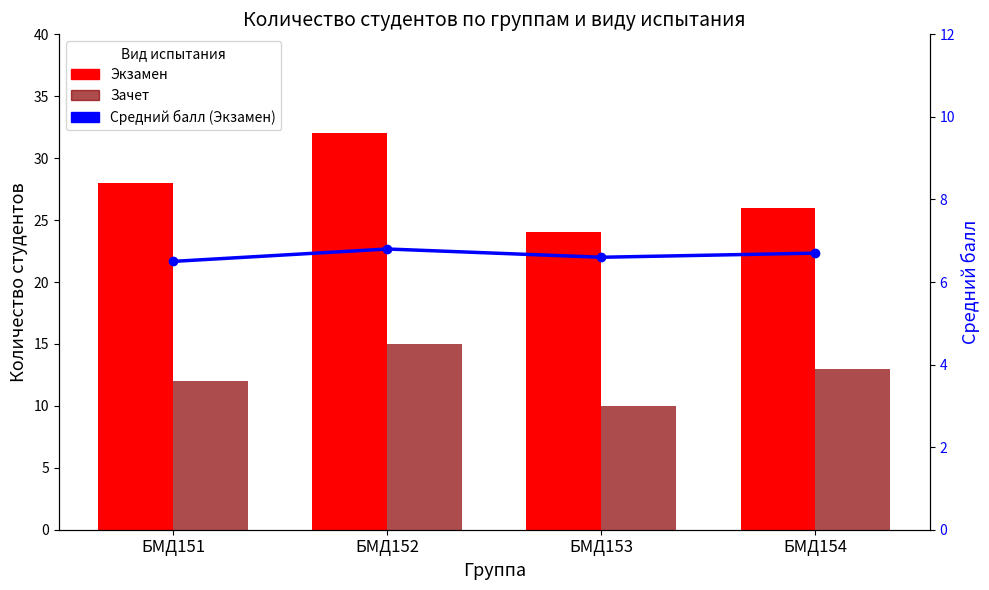

What is the total value across all series at БМД151?

46.5